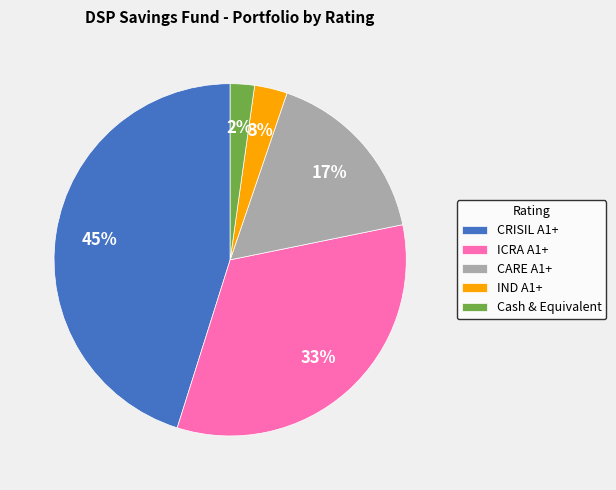

Is the sum of IND A1+ and CRISIL A1+ greater than half?

No